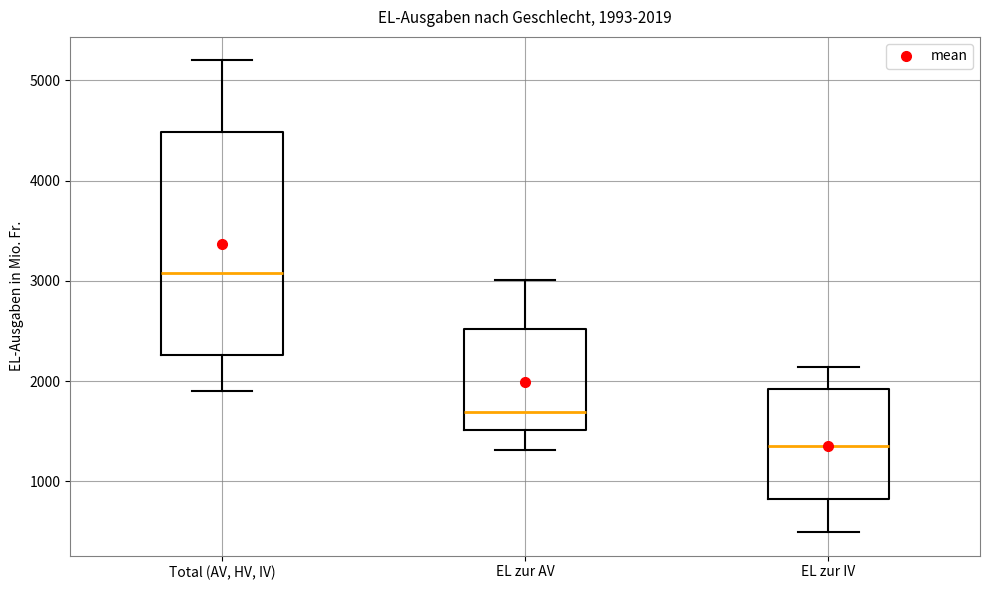

Which box is the tallest, from its lower edge to its upper edge?

Total (AV, HV, IV)